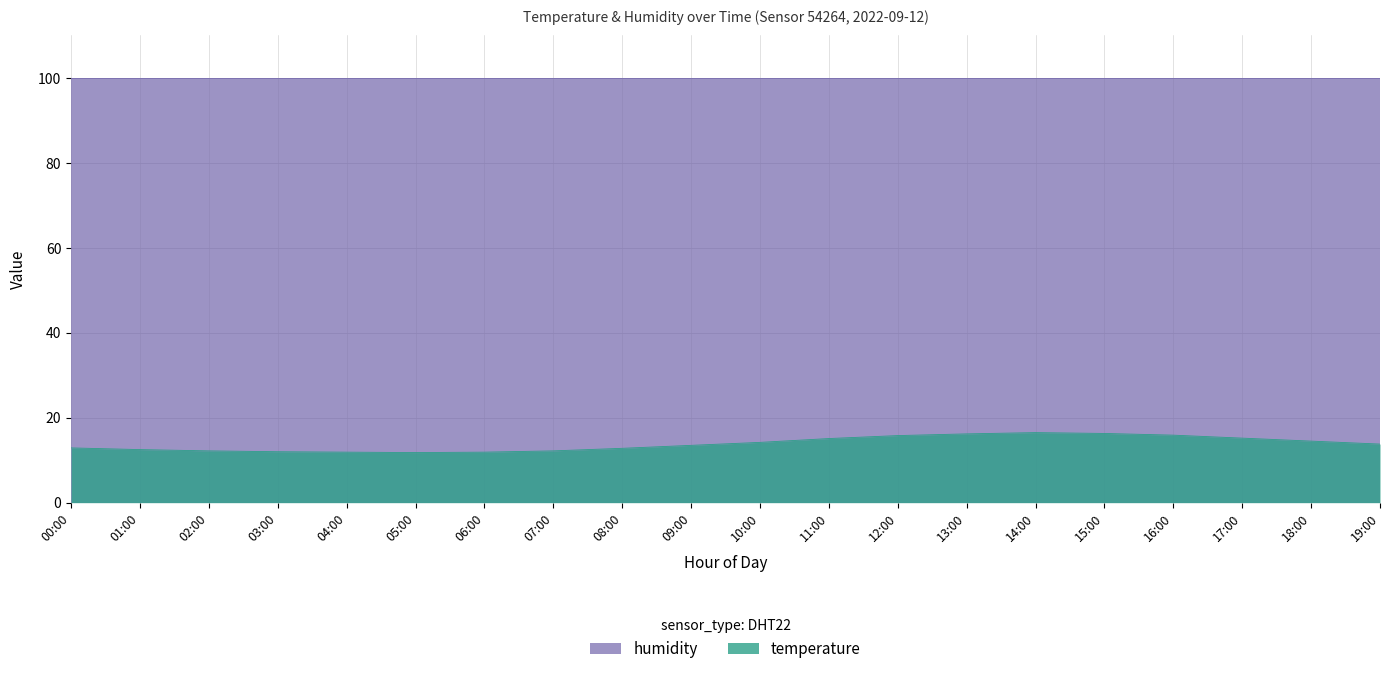

What is the ratio of the value at 00:00 to the value at 03:00?

1.1